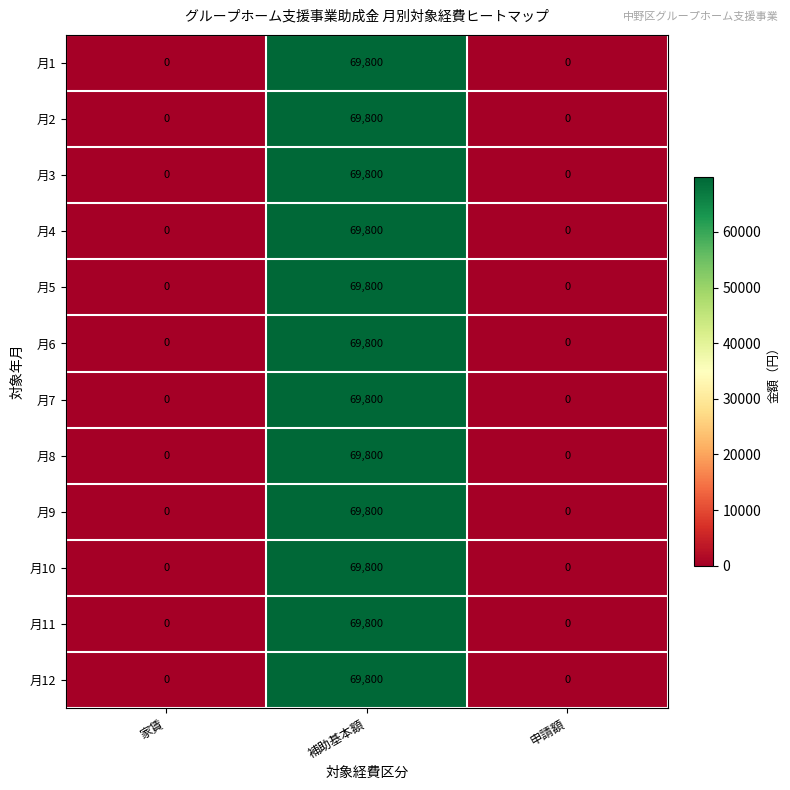

What is the highest value of the 月7 series?

69800